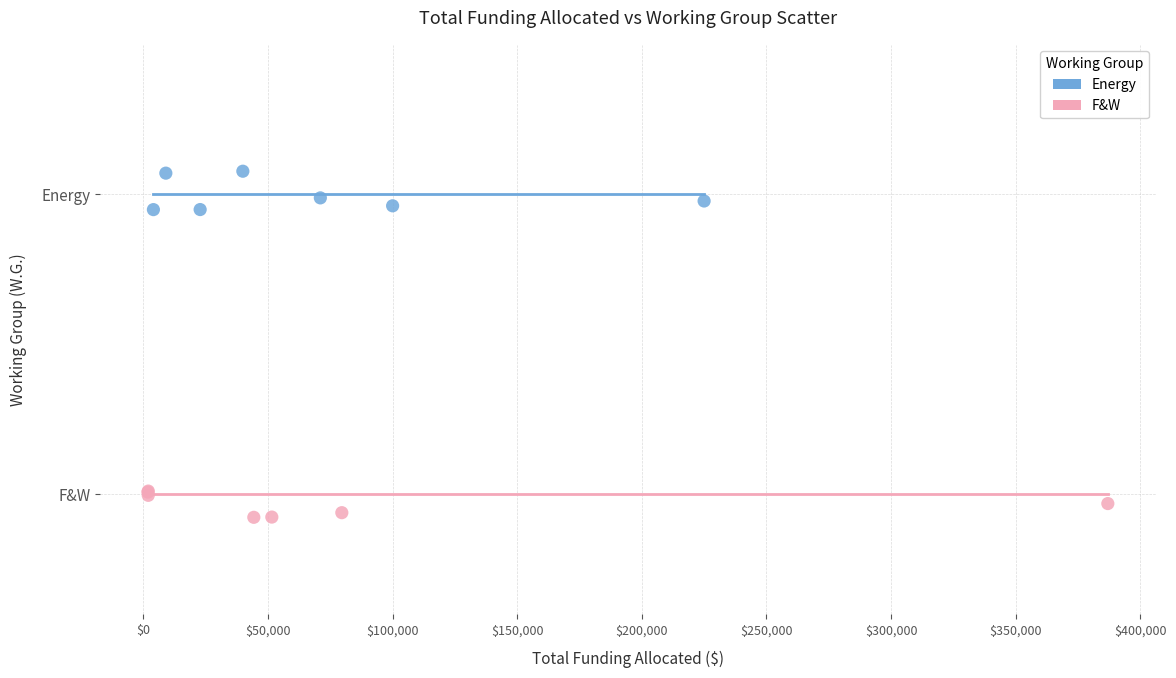

Which series reaches the minimum Y coordinate?

F&W